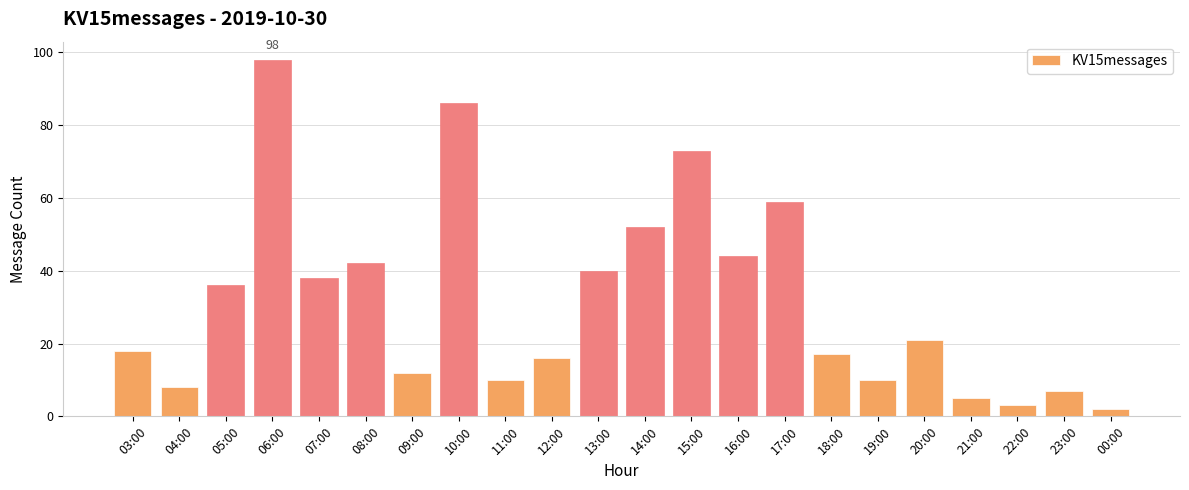

Are the bars grouped side by side (vs. stacked)?

No